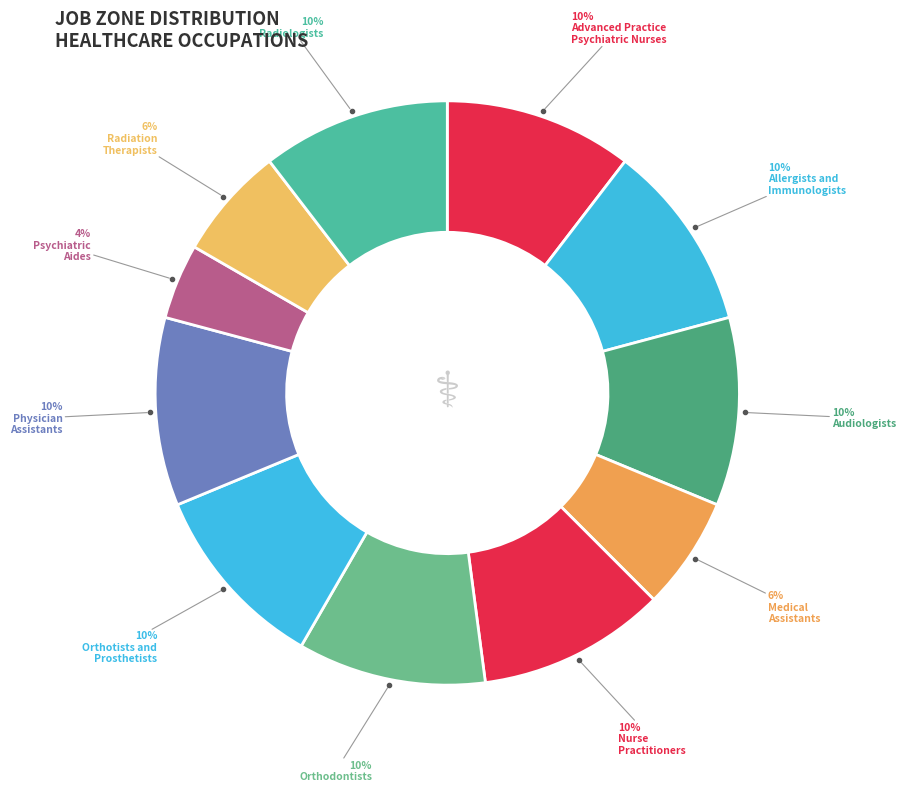

What is the smallest slice in the pie chart?

Psychiatric
Aides